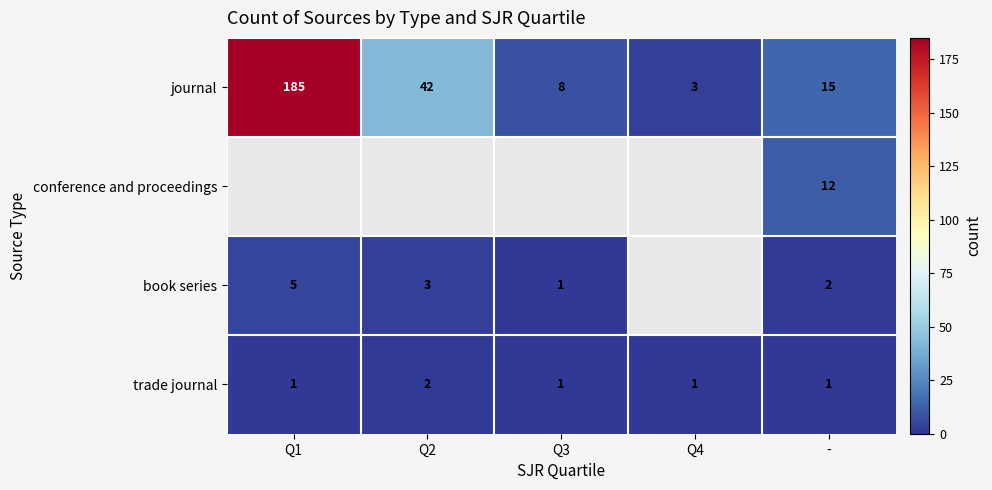

Is it true that book series equals 3 at Q1?

False